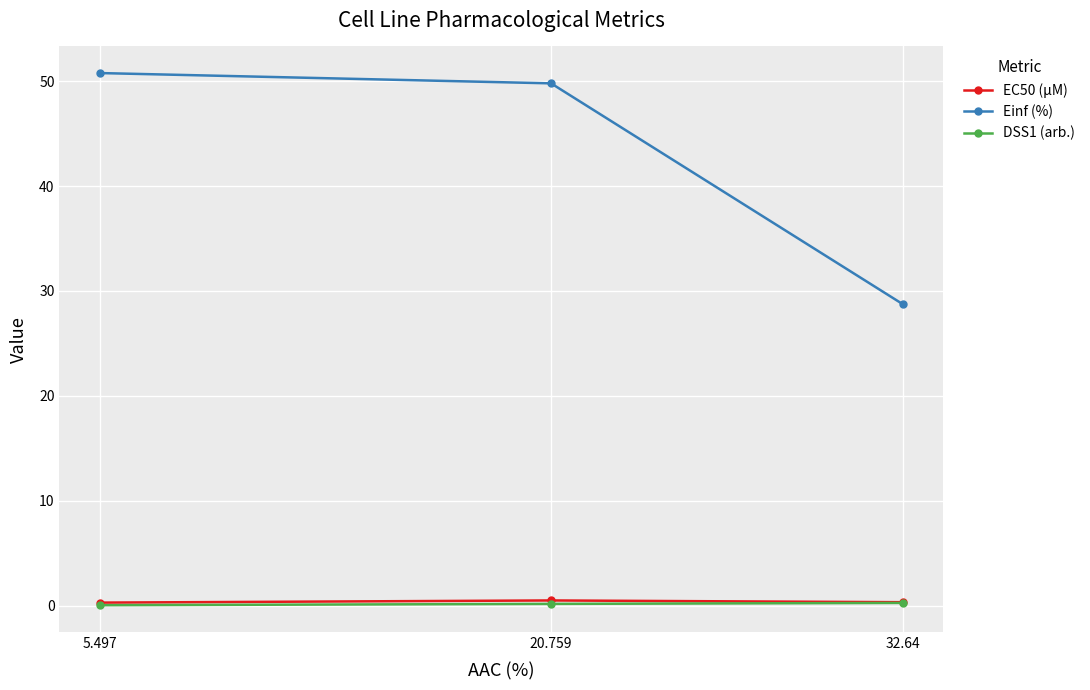

What is the greatest value displayed?

50.8